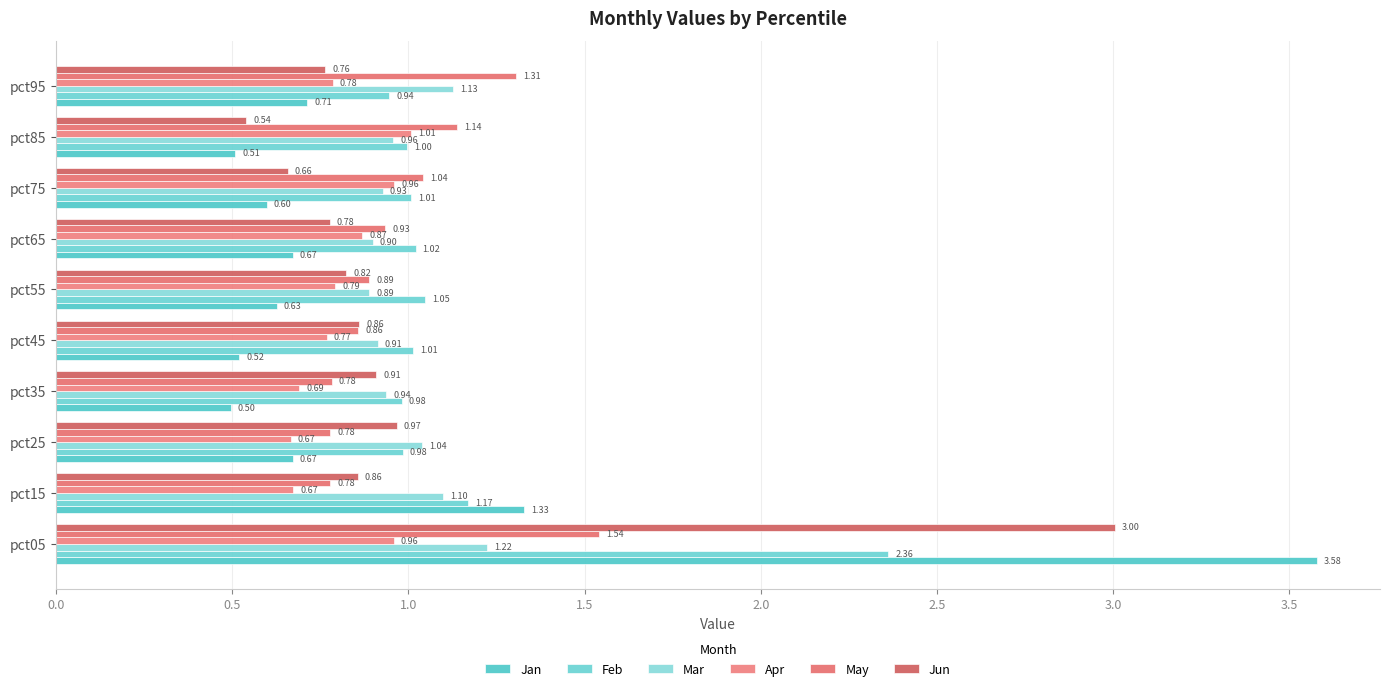

How many series are shown in this chart?

6